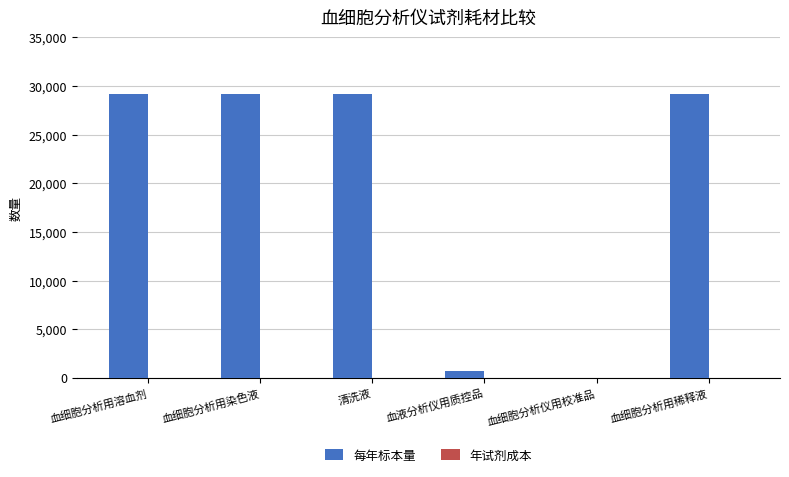

What is the change in value from 血液分析仪用质控品 to 血细胞分析用稀释液?

+28470